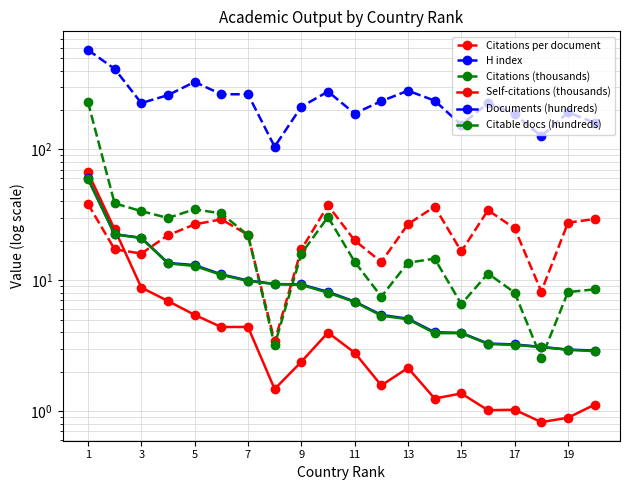

What is the difference between the Citations per document values at 11 and 17?

4.8